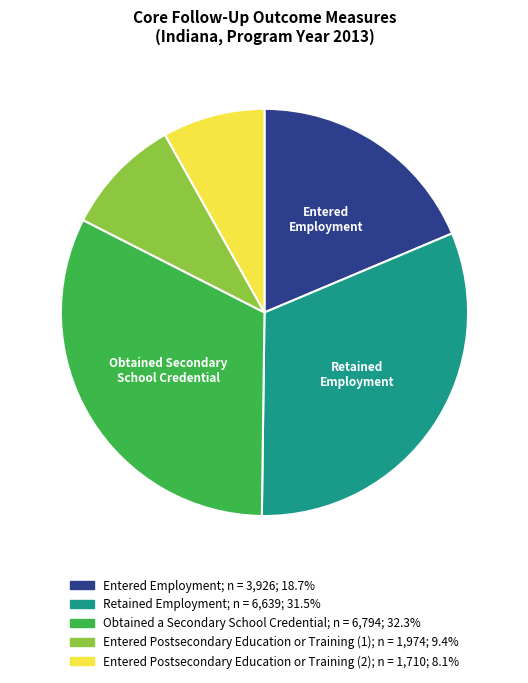

Is the sum of Entered Postsecondary Education or Training (2) and Obtained a Secondary School Credential greater than half?

No